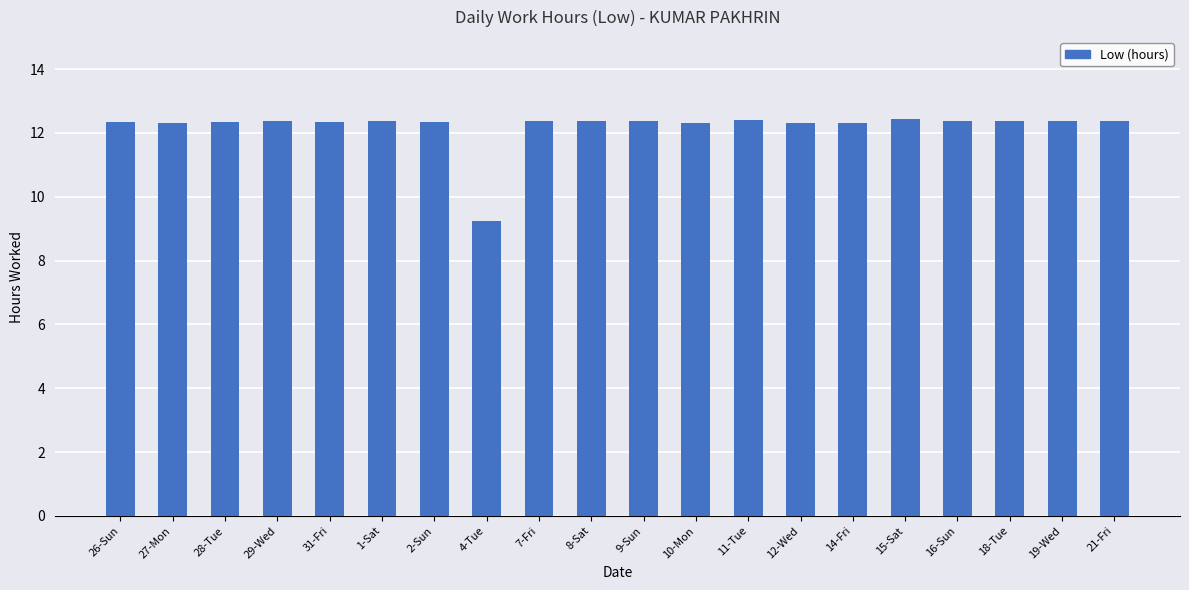

What is the label of the 6th bar from the right?

14-Fri